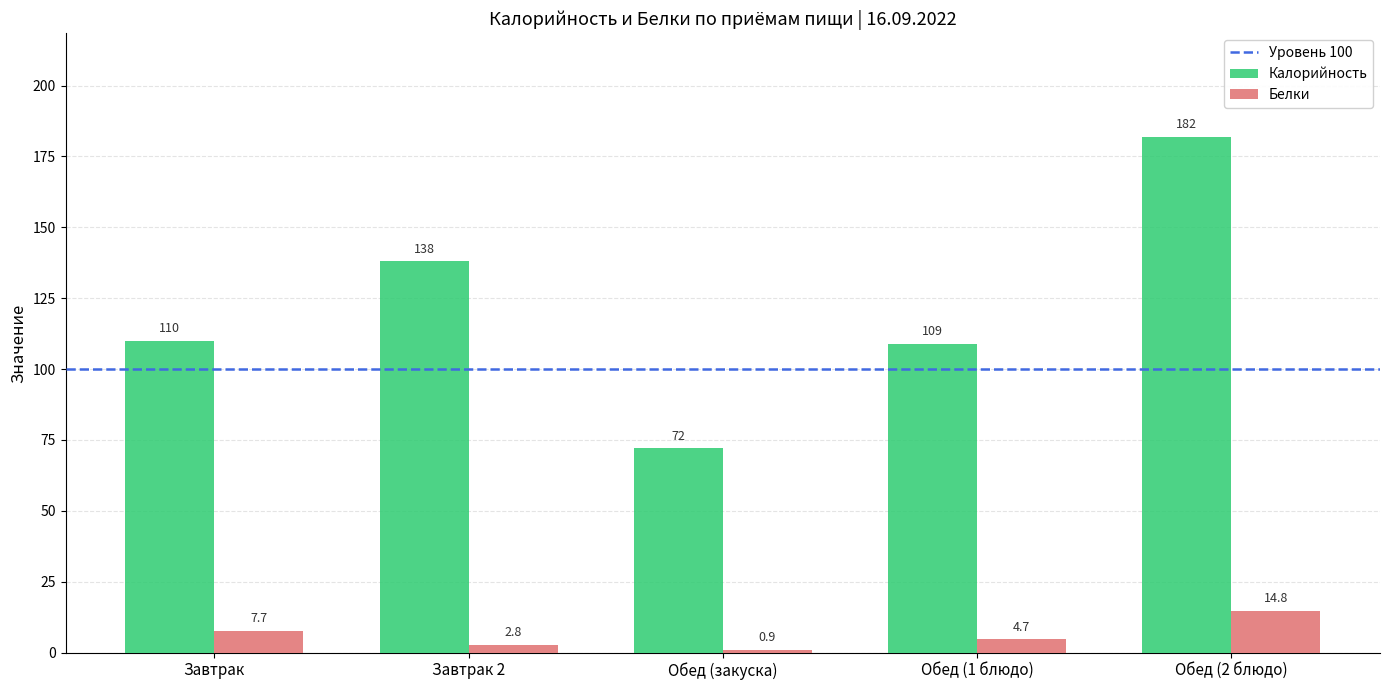

Reading left to right, transcribe all the data shown in this chart.

Калорийность: 110.0	138.0	72.0	109.0	182.0
Белки: 7.7	2.8	0.9	4.7	14.8